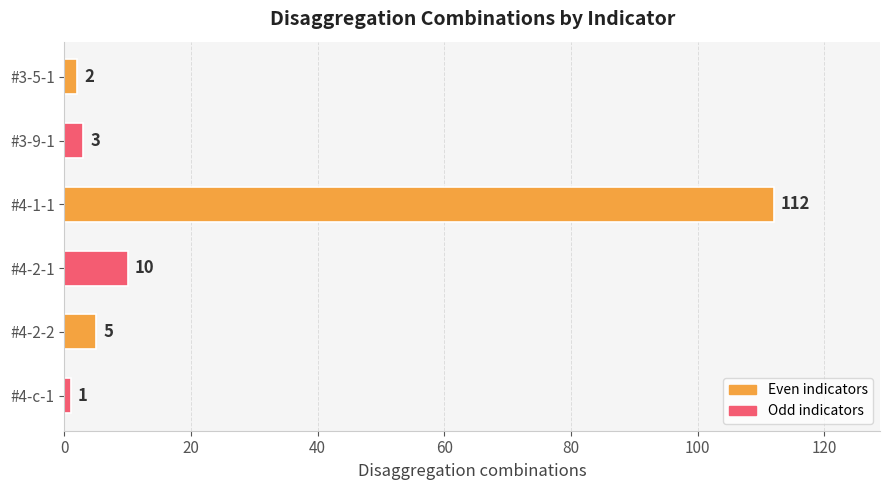

What is the greatest value displayed?

112